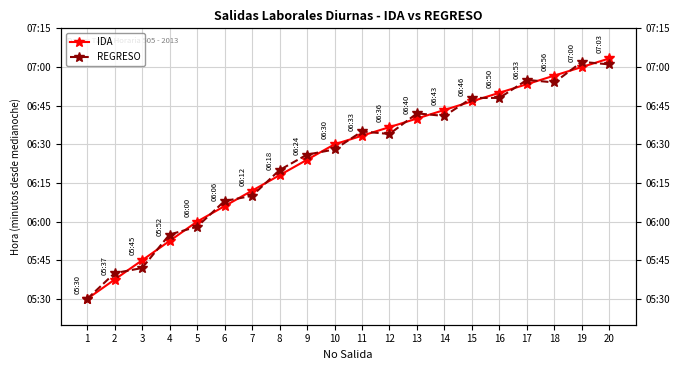

What are all the series names shown in the legend?

IDA, REGRESO